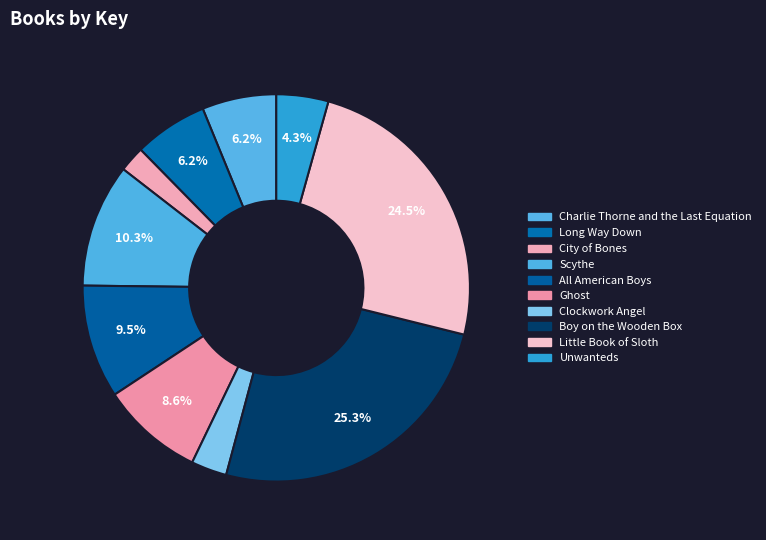

What is the largest slice in the pie chart?

Boy on the Wooden Box